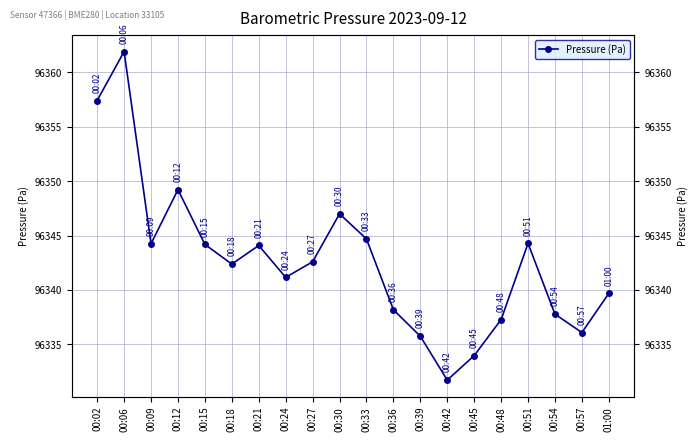

What is the smallest value displayed?

96331.7